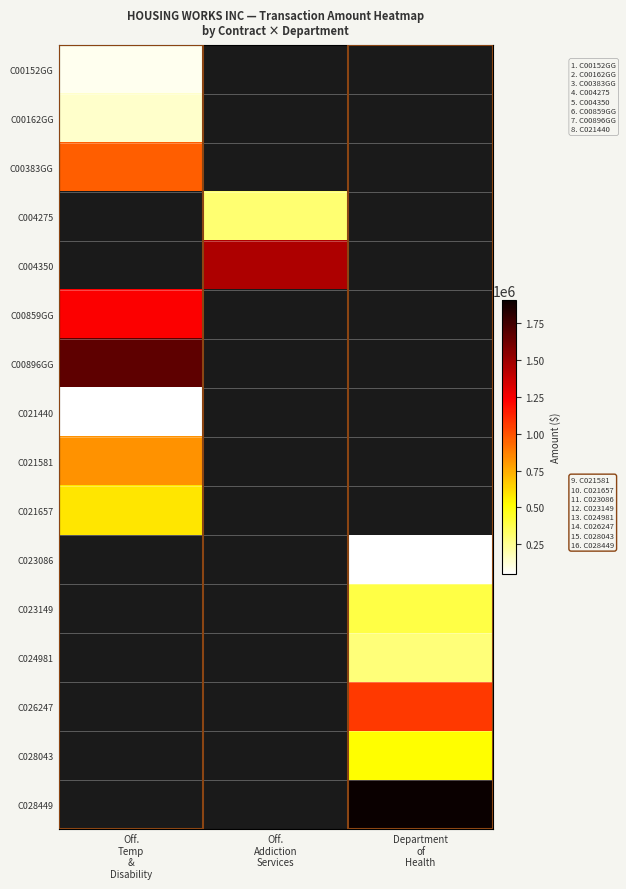

Which has a higher value, Off.
Addiction
Services or Department
of
Health?

Department
of
Health